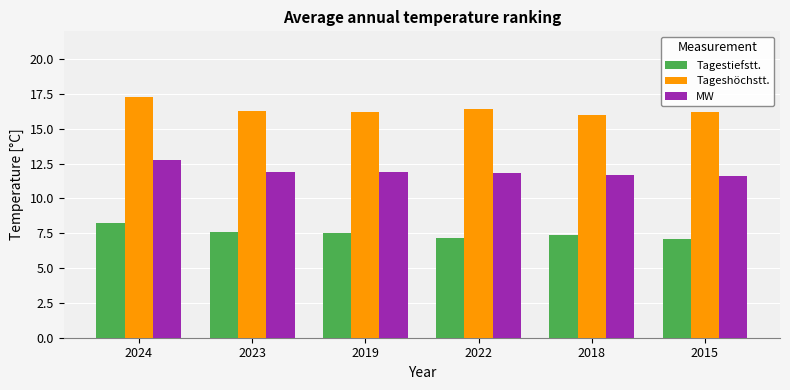

What is the lowest value of the Tageshöchstt. series?

16.0